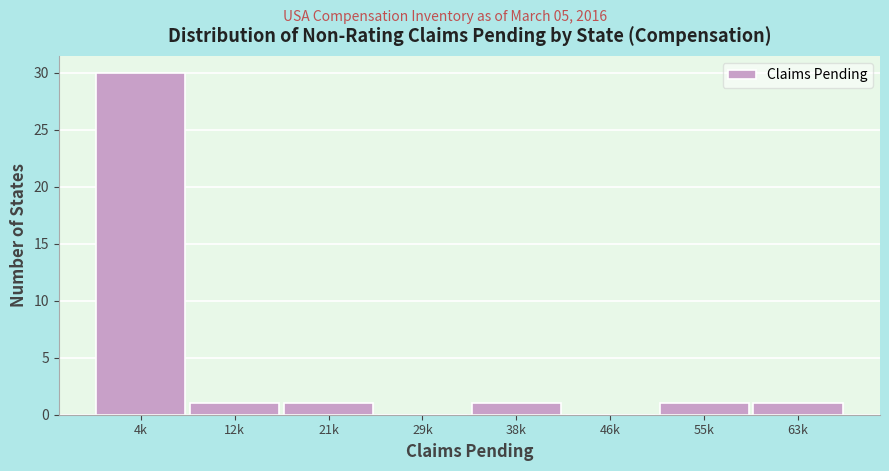

Approximately how many times larger is the value at 12k compared to 63k?

1.0